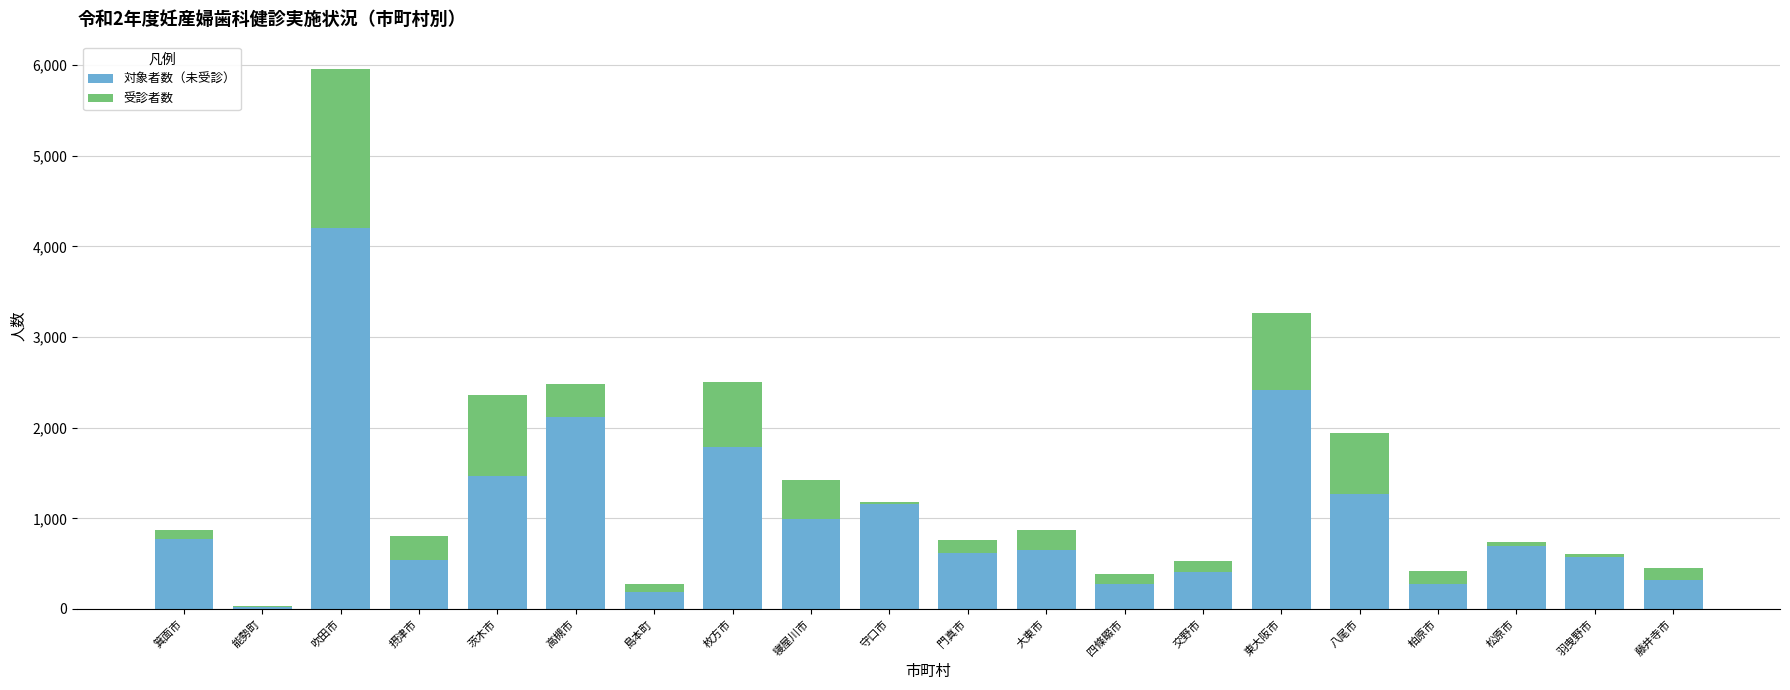

What is the total value across all series at 吹田市?

5962